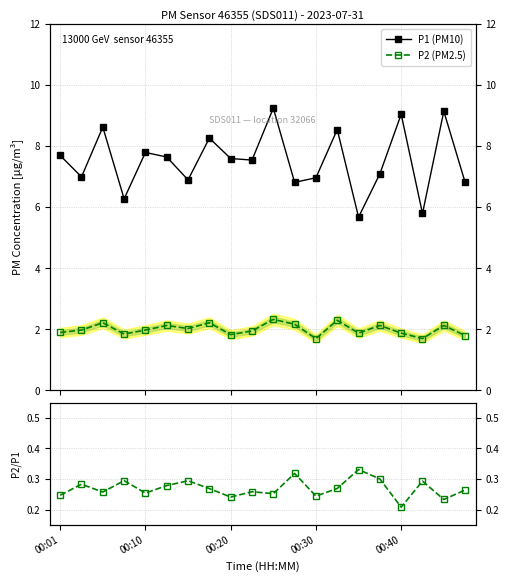

Where does the P1 (PM10) series first go above 7?

00:01